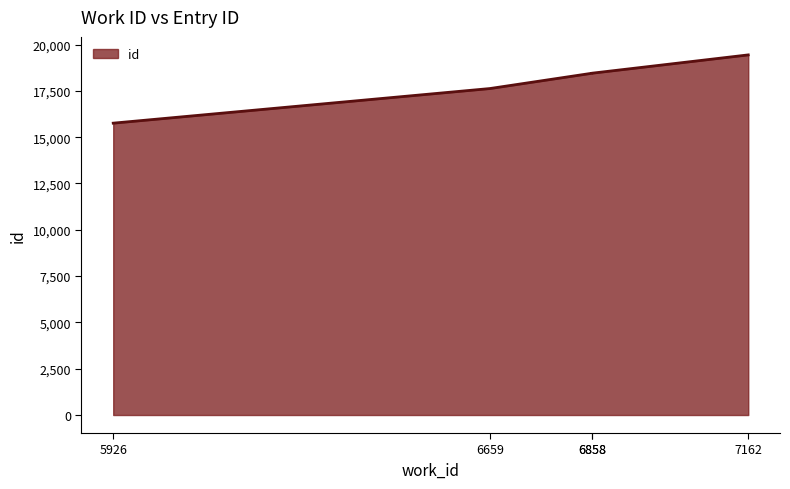

At which label is the value closest to 17597?

6659